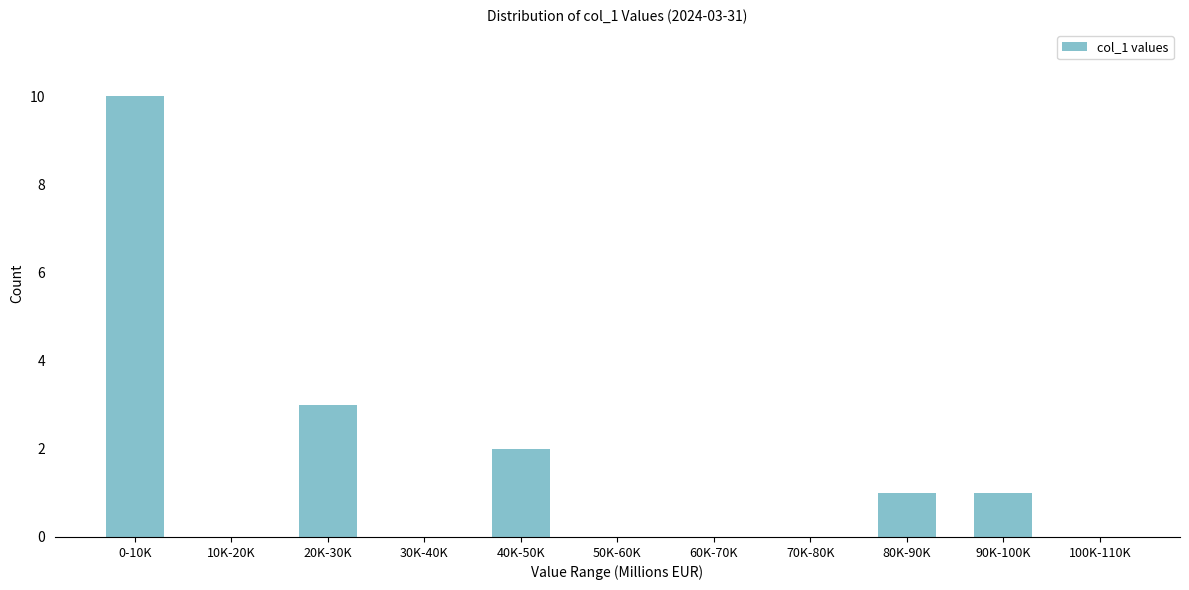

Reading left to right, what are all the values shown in this chart?

0-10K=10	10K-20K=0	20K-30K=3	30K-40K=0	40K-50K=2	50K-60K=0	60K-70K=0	70K-80K=0	80K-90K=1	90K-100K=1	100K-110K=0